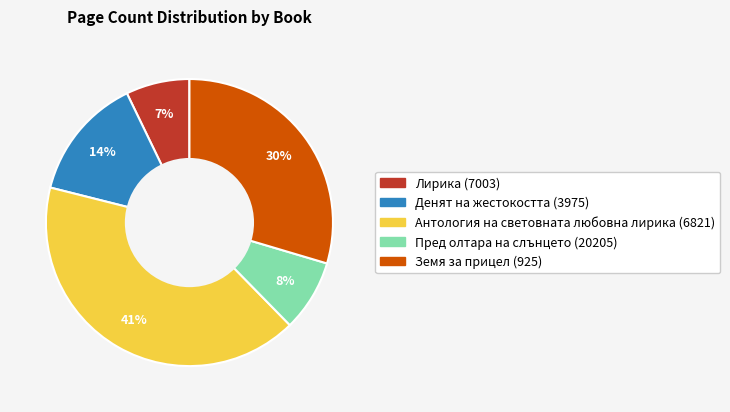

Rank the categories by value from highest to lowest.

Антология на световната любовна лирика (6821), Земя за прицел (925), Денят на жестокостта (3975), Пред олтара на слънцето (20205), Лирика (7003)